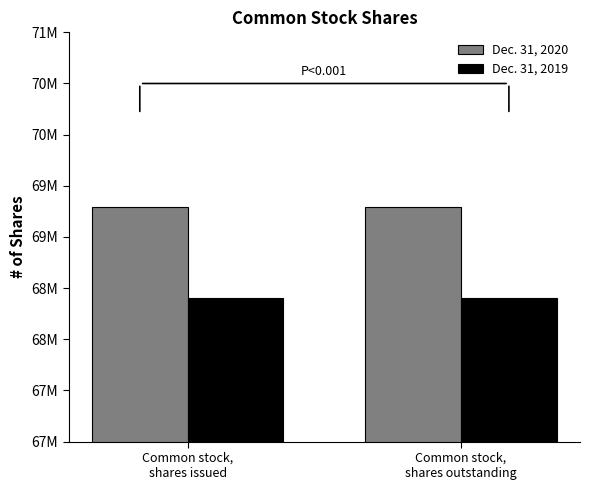

Which series has the largest total across all categories?

Dec. 31, 2020